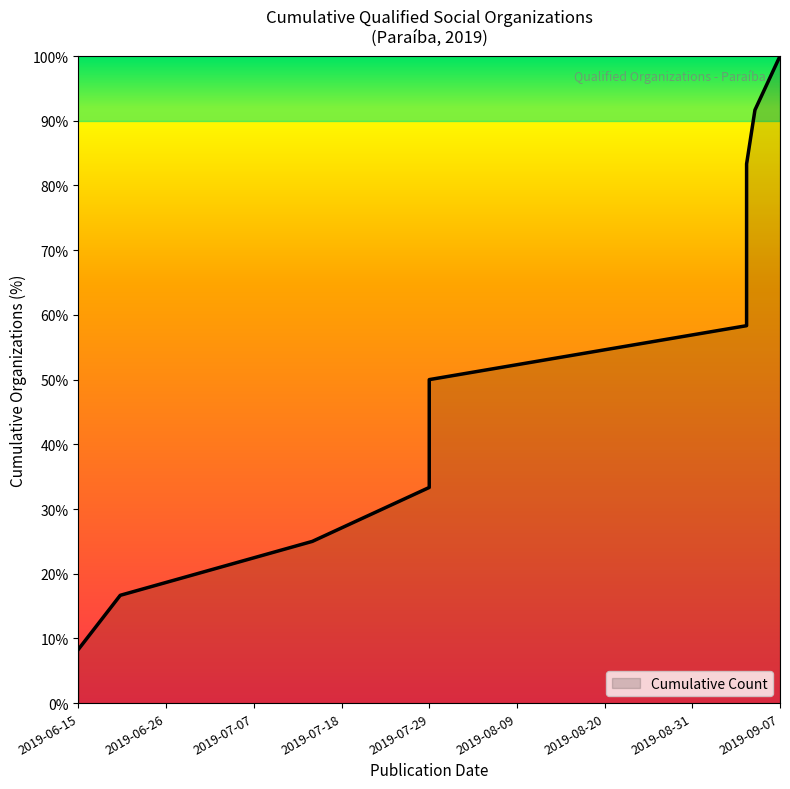

What is the difference between the second highest and second lowest values?

75.0